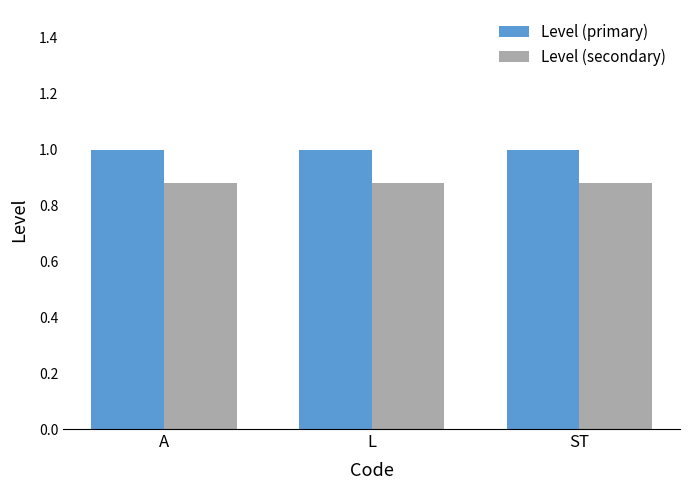

Is the value of Level (secondary) at L greater than the value of Level (primary) at L?

No